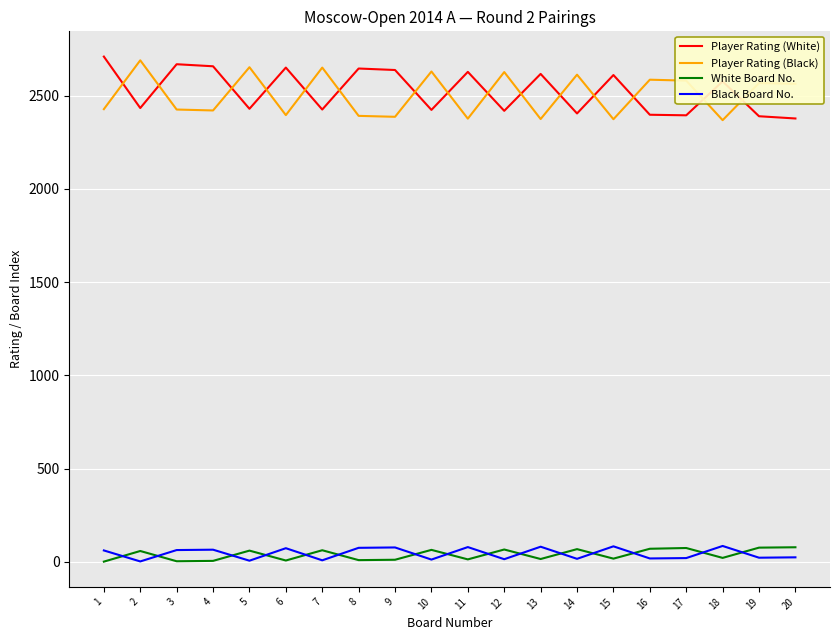

Does the chart have visible grid lines?

Yes